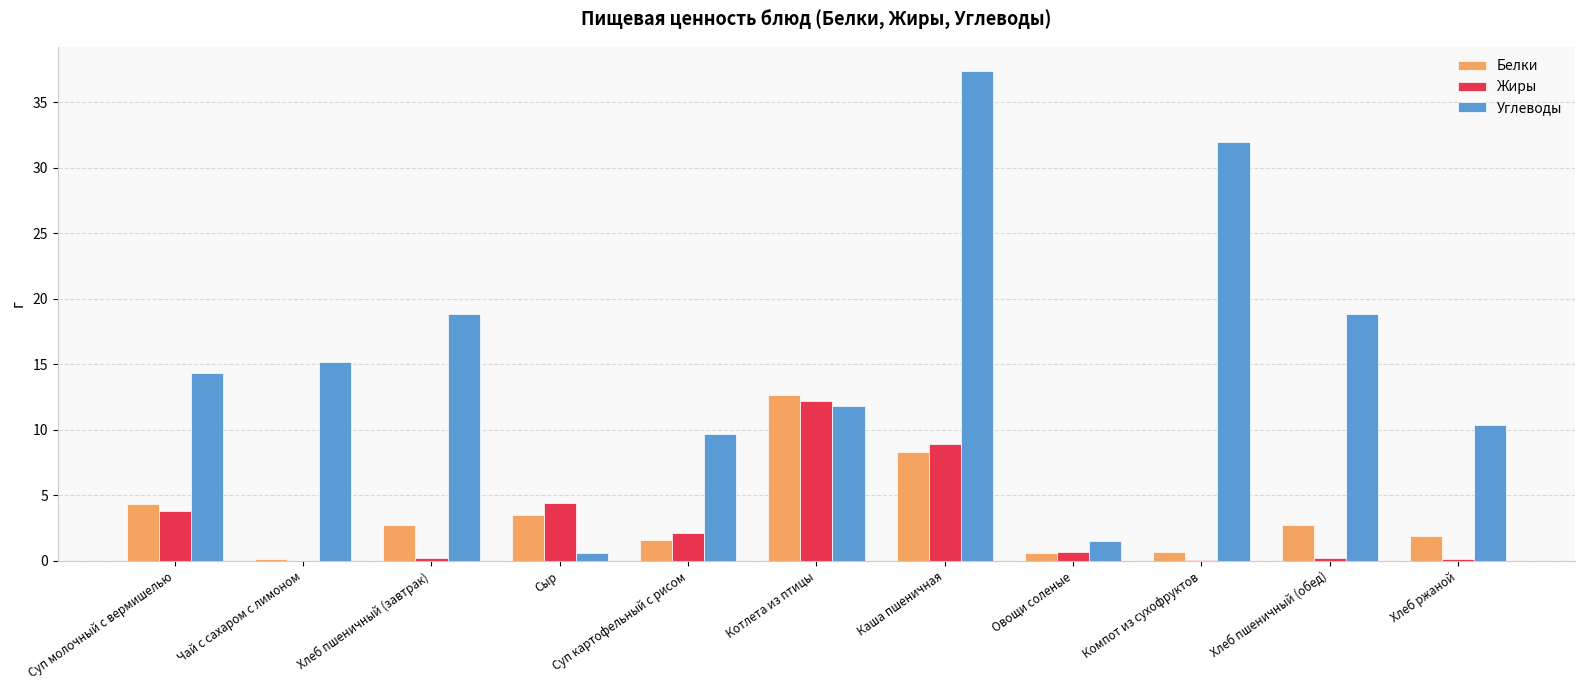

Is the value of Жиры at Хлеб пшеничный (завтрак) greater than the value of Углеводы at Чай с сахаром с лимоном?

No